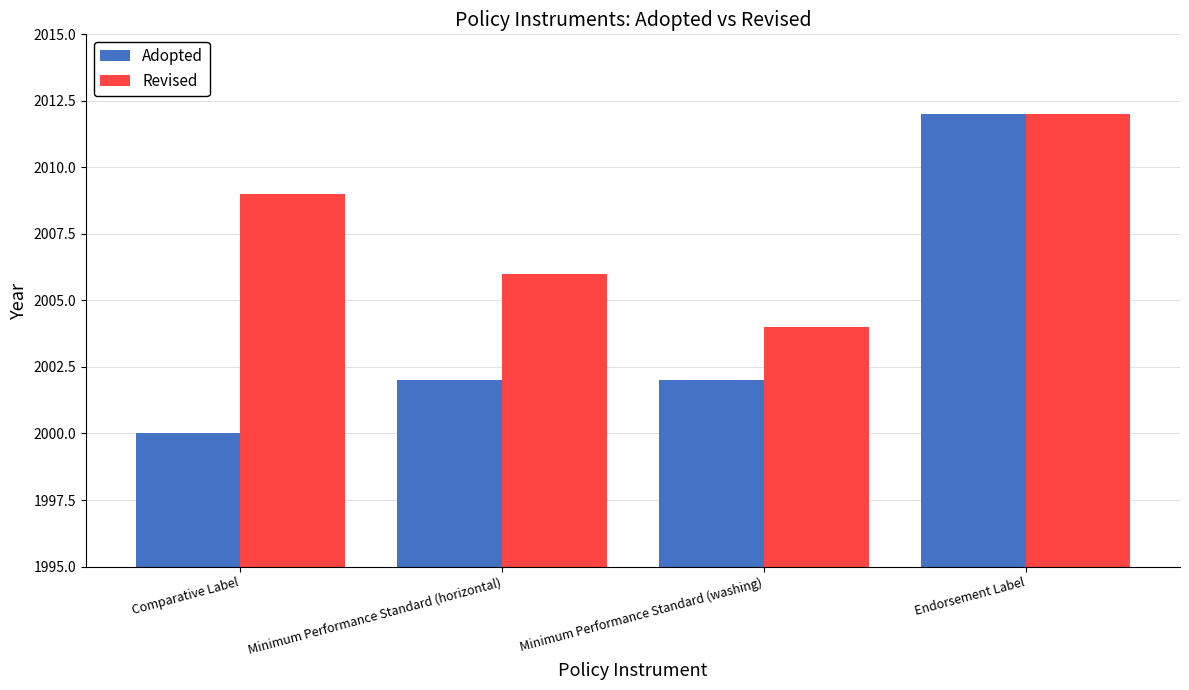

The Revised series shows 2790 at Minimum Performance Standard (horizontal). True or false?

False